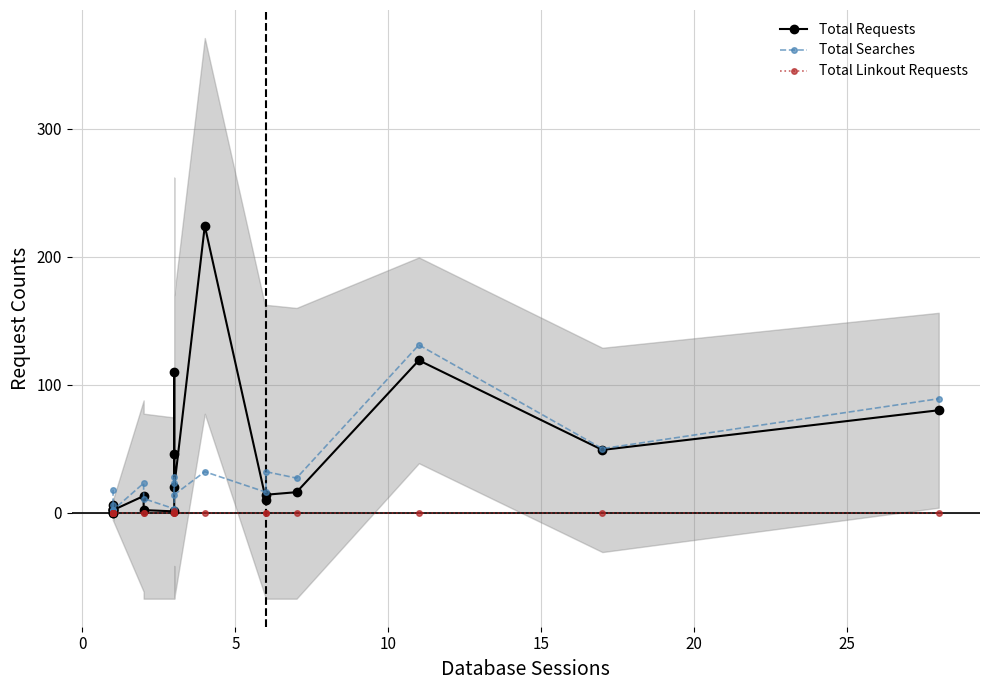

Is this an area chart (filled region under the line)?

No